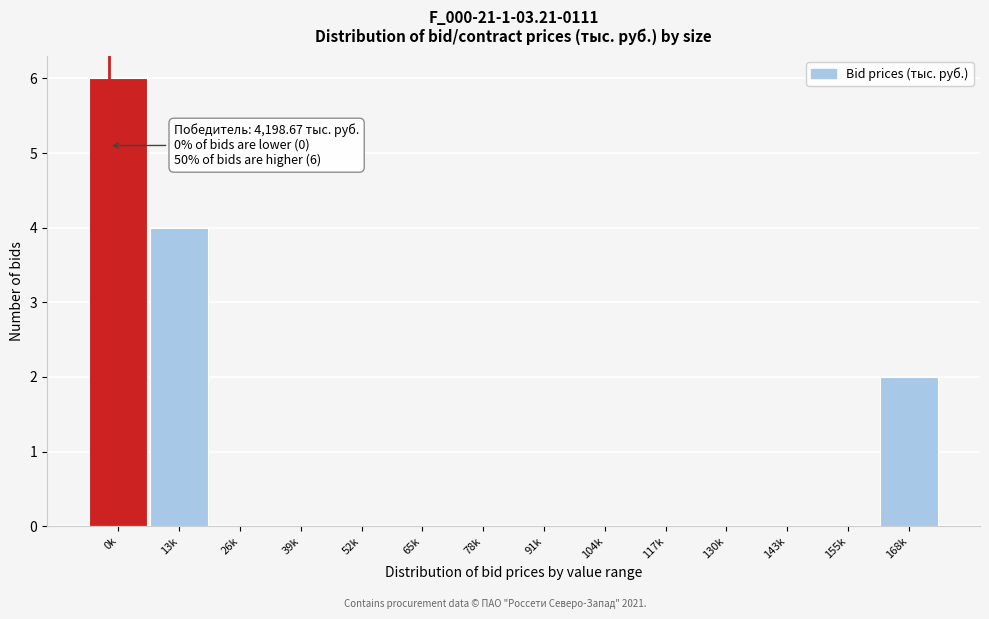

Reading left to right, transcribe all the data shown in this chart.

0k=6	13k=4	26k=0	39k=0	52k=0	65k=0	78k=0	91k=0	104k=0	117k=0	130k=0	143k=0	155k=0	168k=2